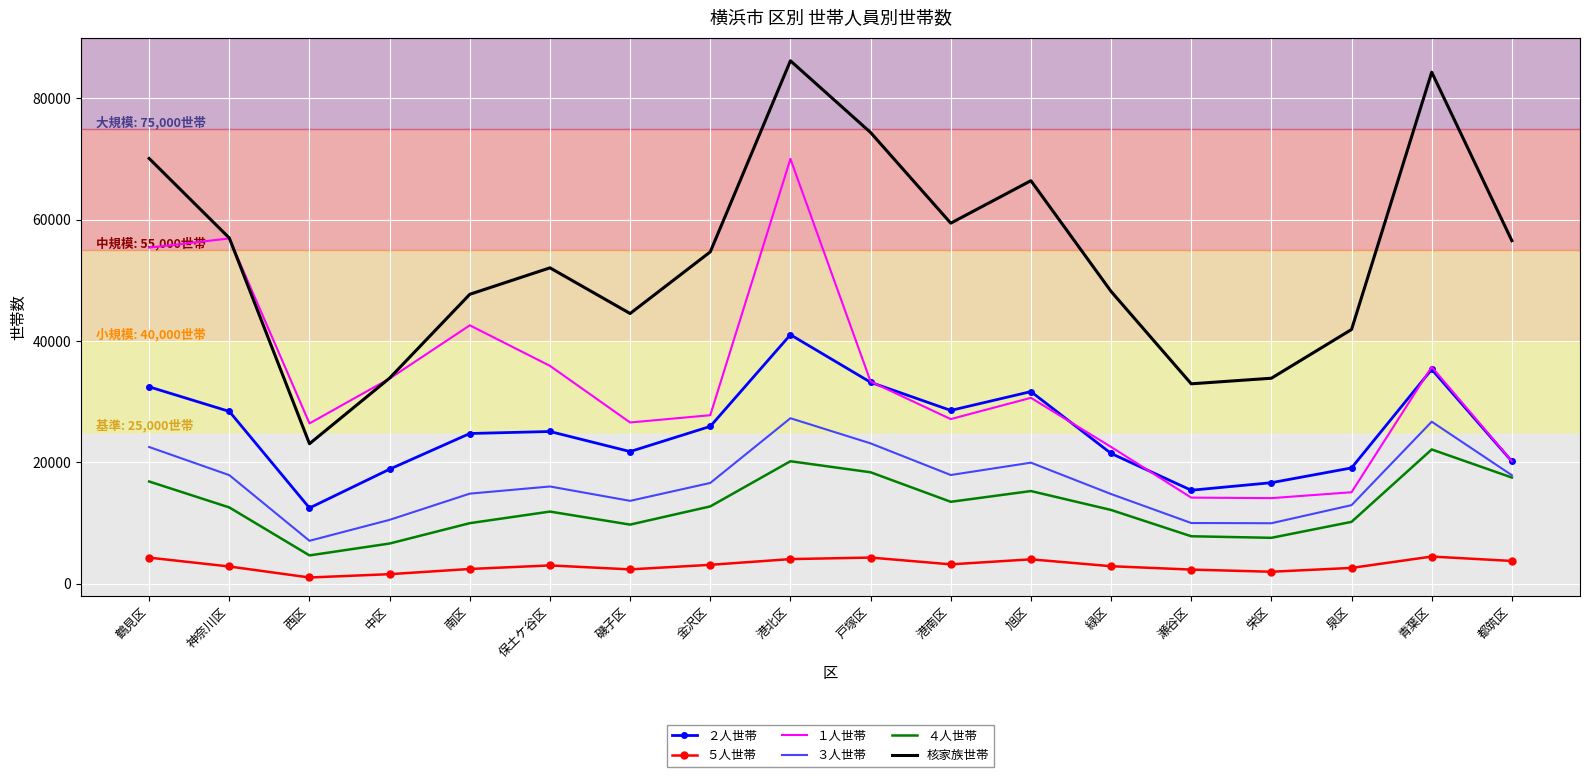

The 核家族世帯 series shows 66414 at 旭区. True or false?

True